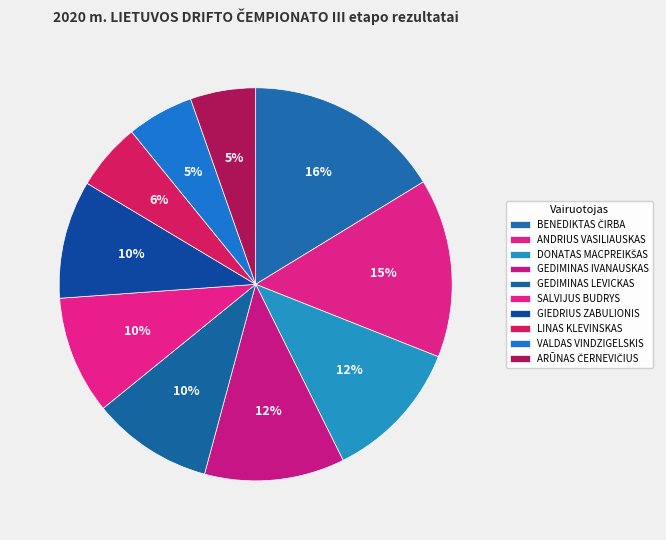

How many slices are in this pie chart?

10